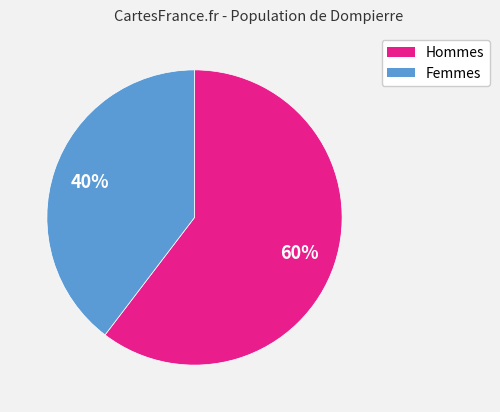

Is there any slice that represents more than half of the pie?

Yes